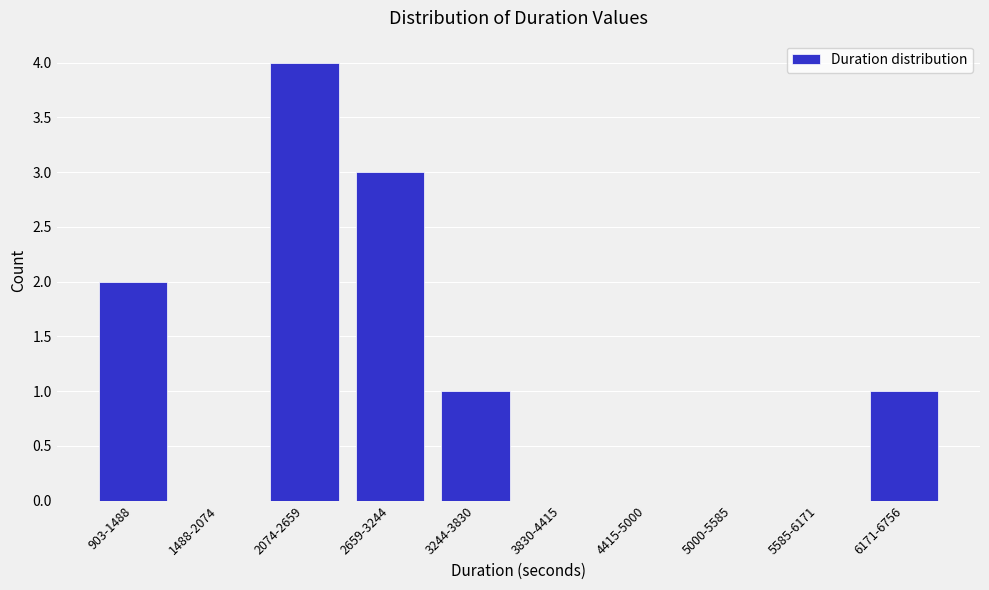

Reading right to left, what are all the values shown in this chart?

6171-6756=1	5585-6171=0	5000-5585=0	4415-5000=0	3830-4415=0	3244-3830=1	2659-3244=3	2074-2659=4	1488-2074=0	903-1488=2